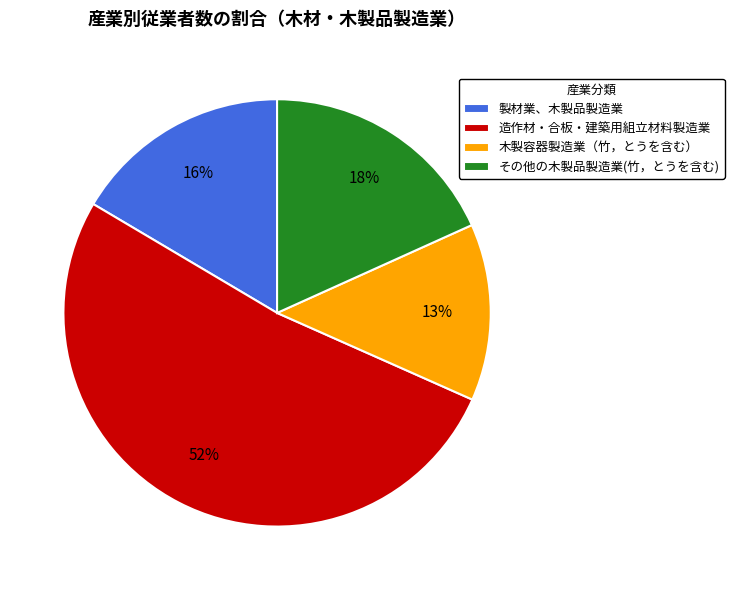

How many segments does this pie chart have?

4